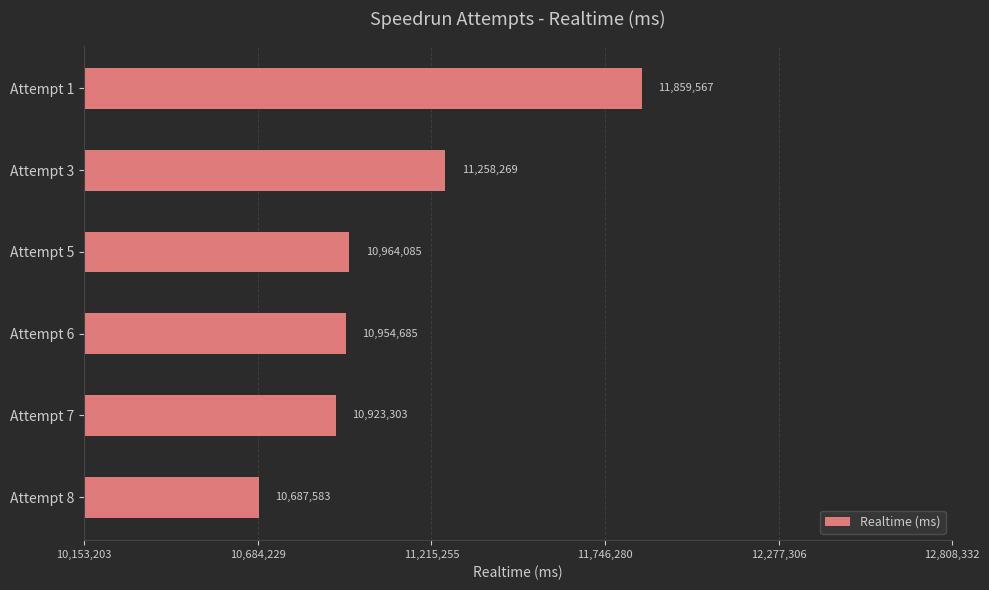

Are the bars grouped side by side (vs. stacked)?

No